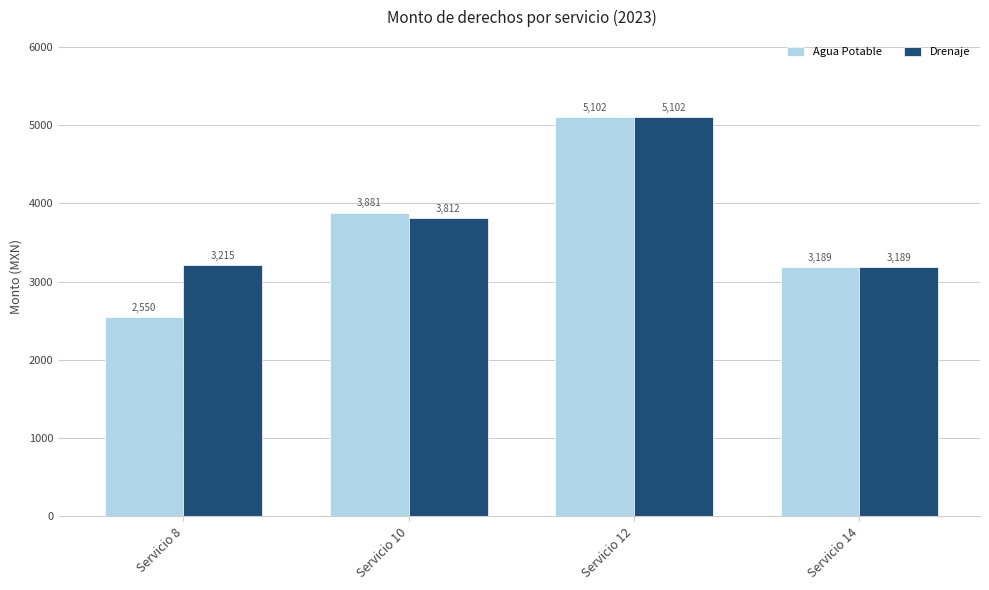

Which series changed the most between Servicio 8 and Servicio 12?

Agua Potable